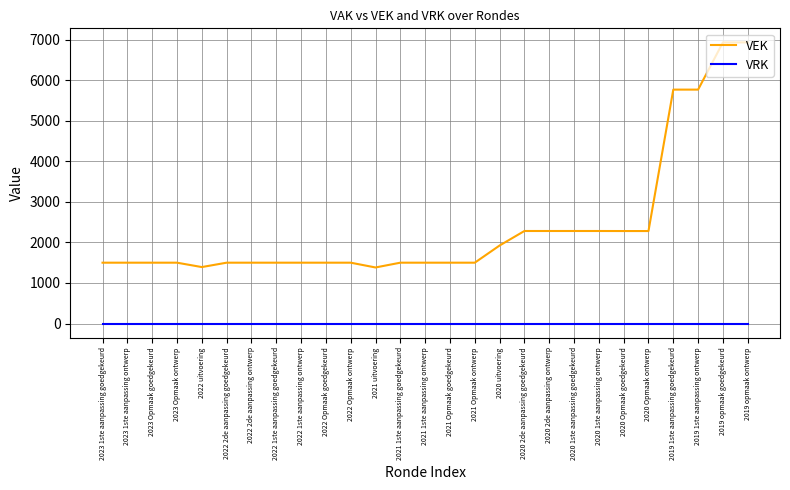

How many lines are shown in the chart?

2